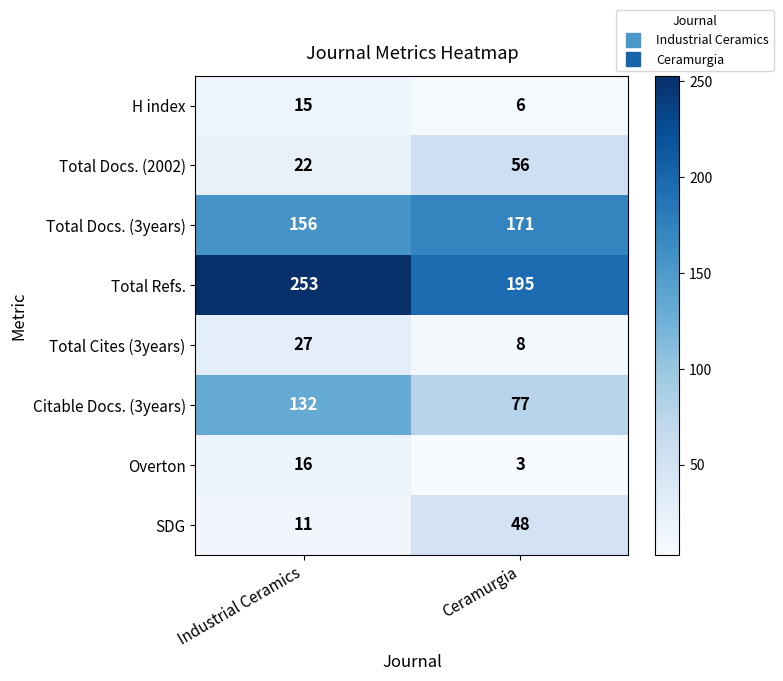

What value does the Total Cites (3years) series have at Industrial Ceramics, to the nearest 10?

30